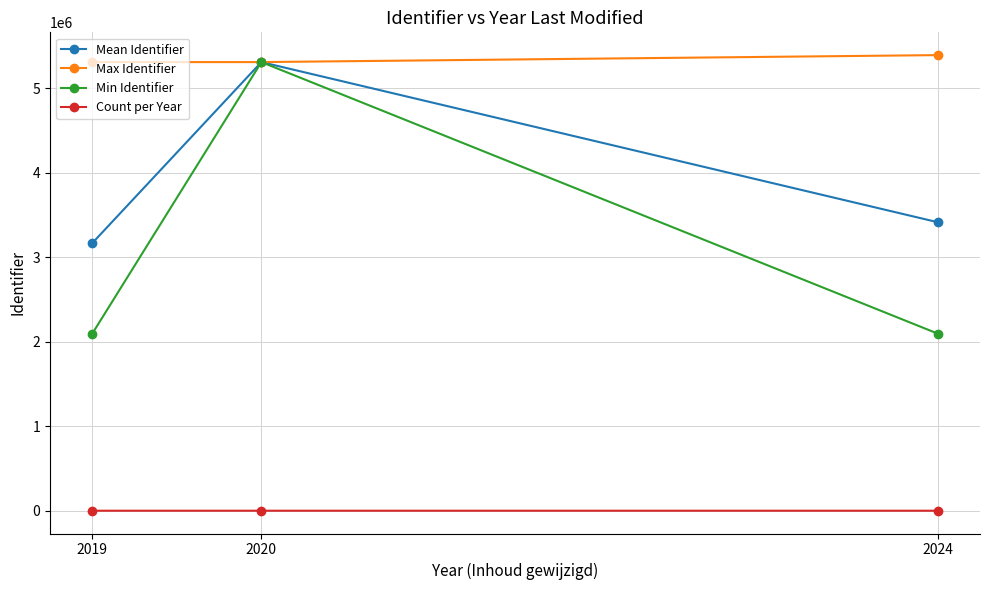

Which series changed the most between 2020 and 2024?

Min Identifier